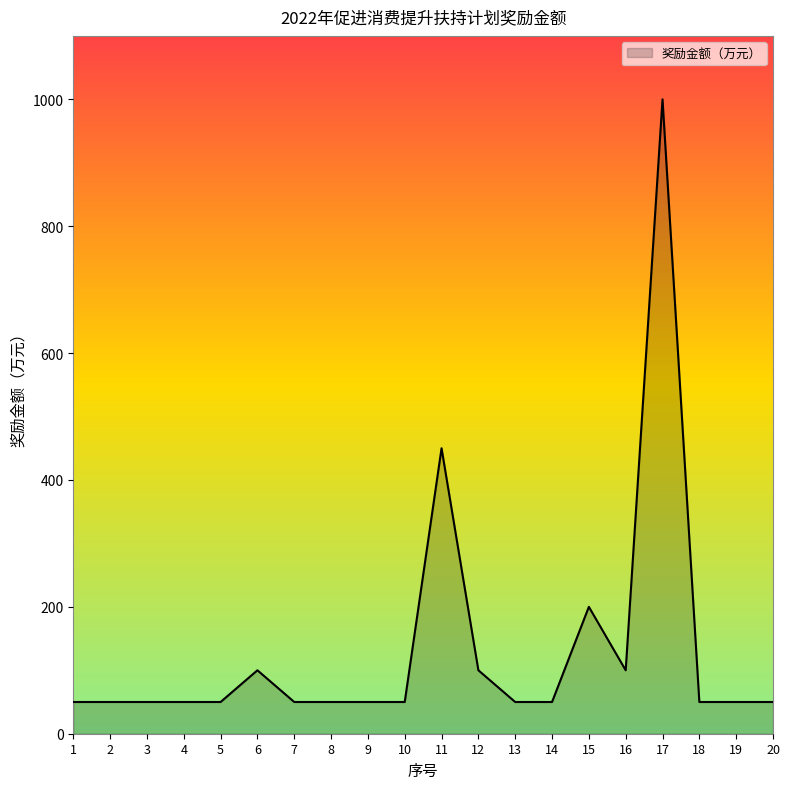

What is the smallest value displayed?

50